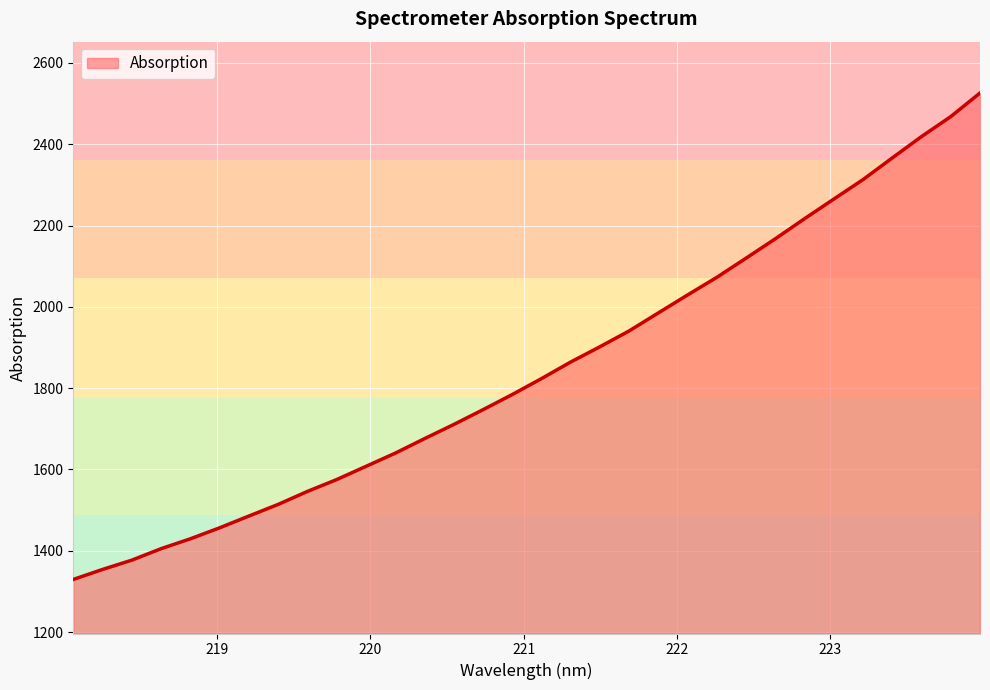

What is the difference between the maximum and minimum values?

1196.2